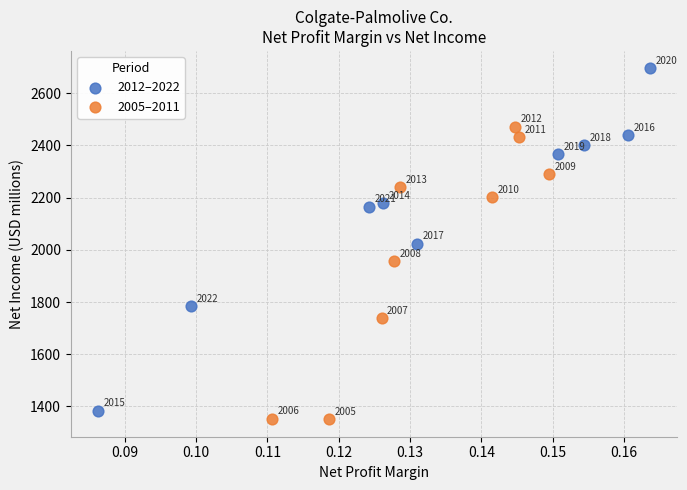

Which series reaches the minimum Y coordinate?

2005–2011